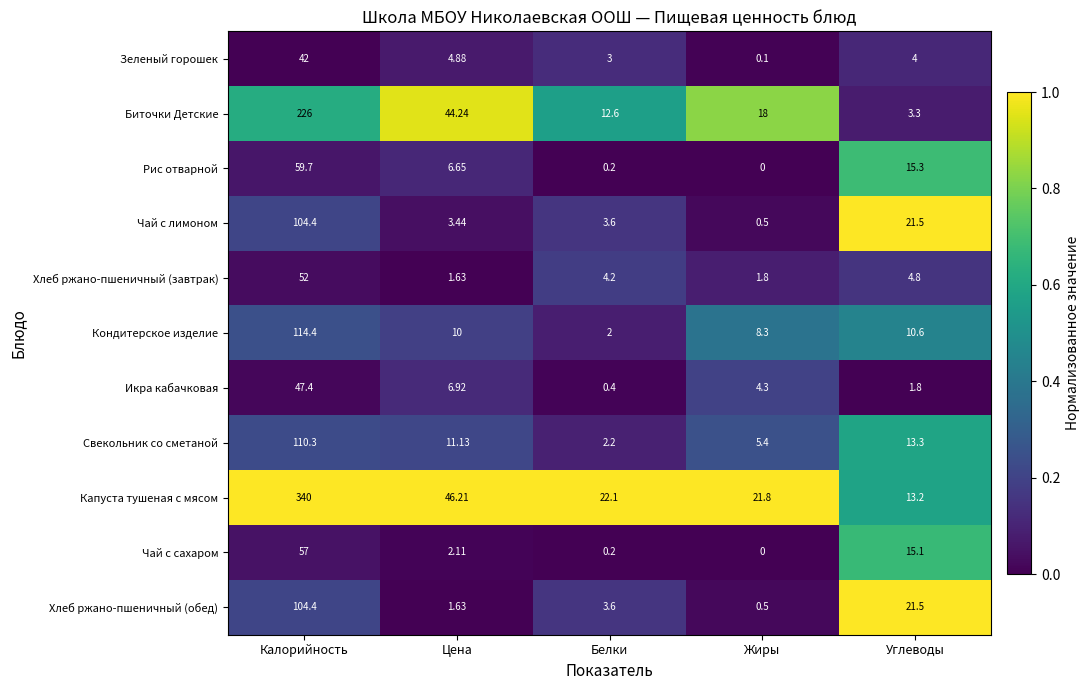

Which series has the largest total across all categories?

Капуста тушеная с мясом